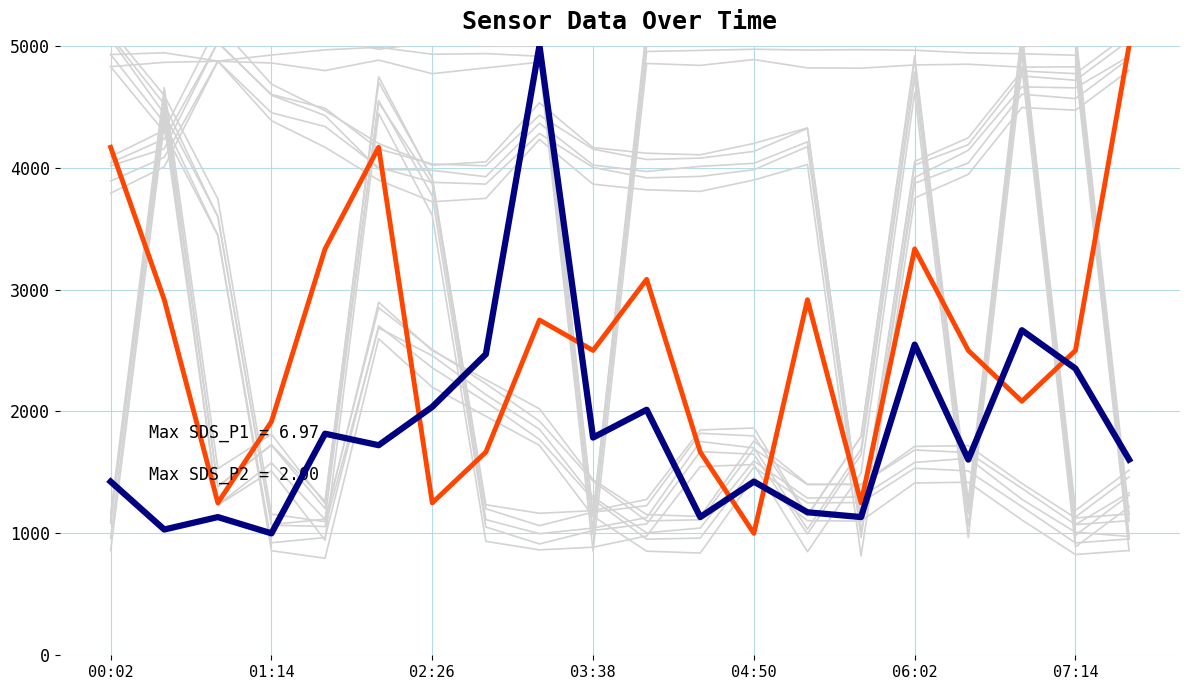

The SDS_P1 series shows 3109.3 at 10. True or false?

False